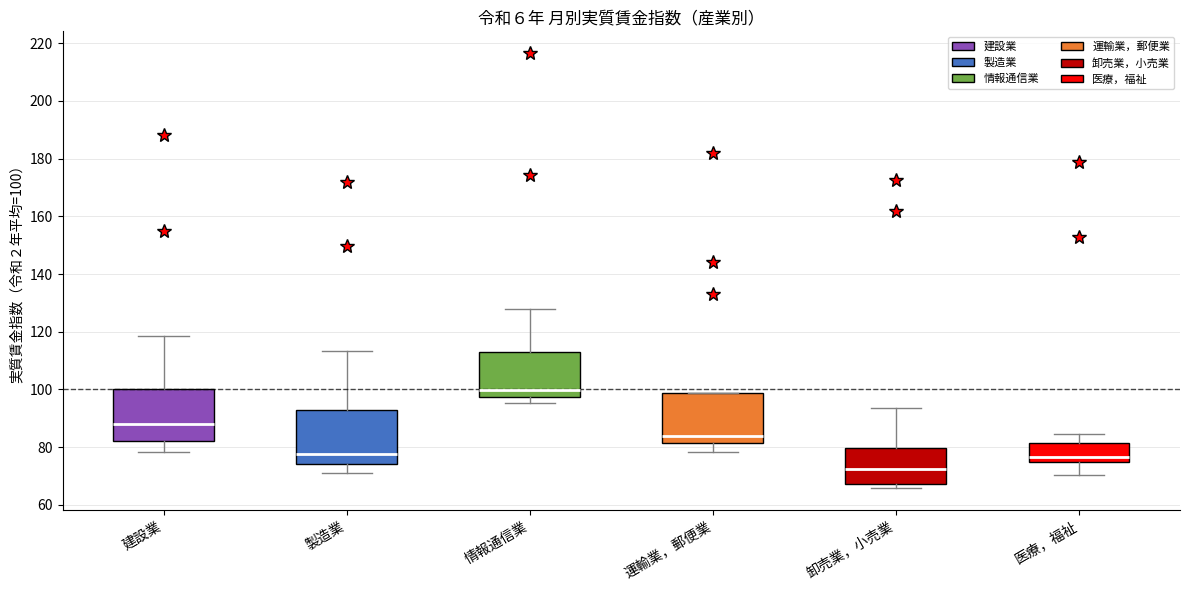

Where is the upper edge of the box for 運輸業，郵便業 on the y-axis? The values are not printed on the chart, so give them approximately, as read against the axis.

98